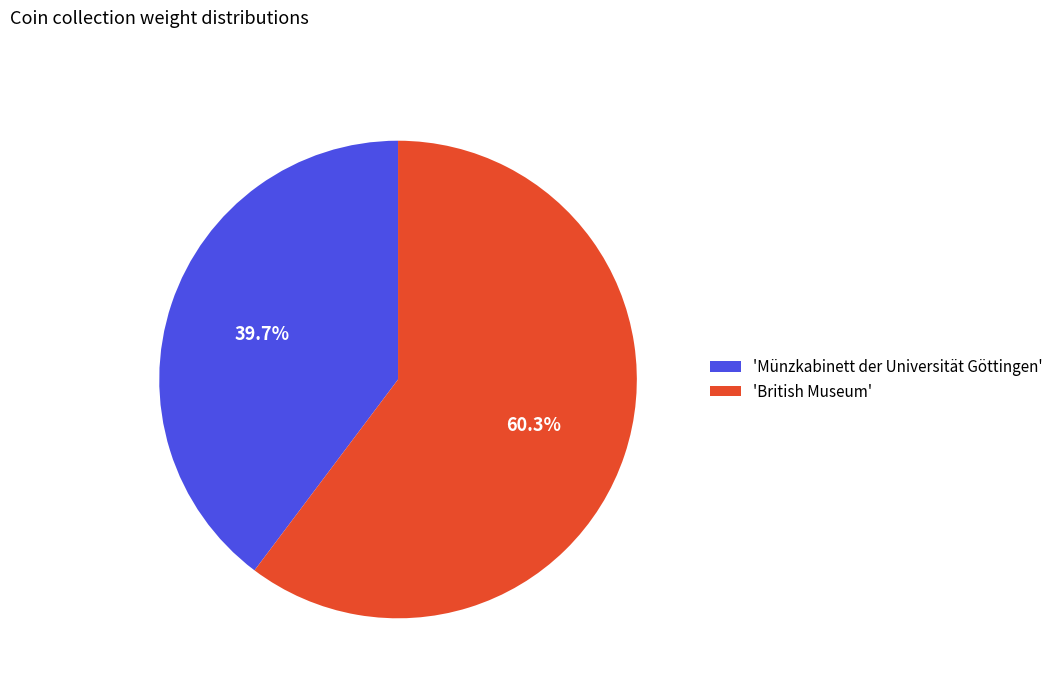

Is the sum of 'British Museum' and 'Münzkabinett der Universität Göttingen' greater than half?

Yes